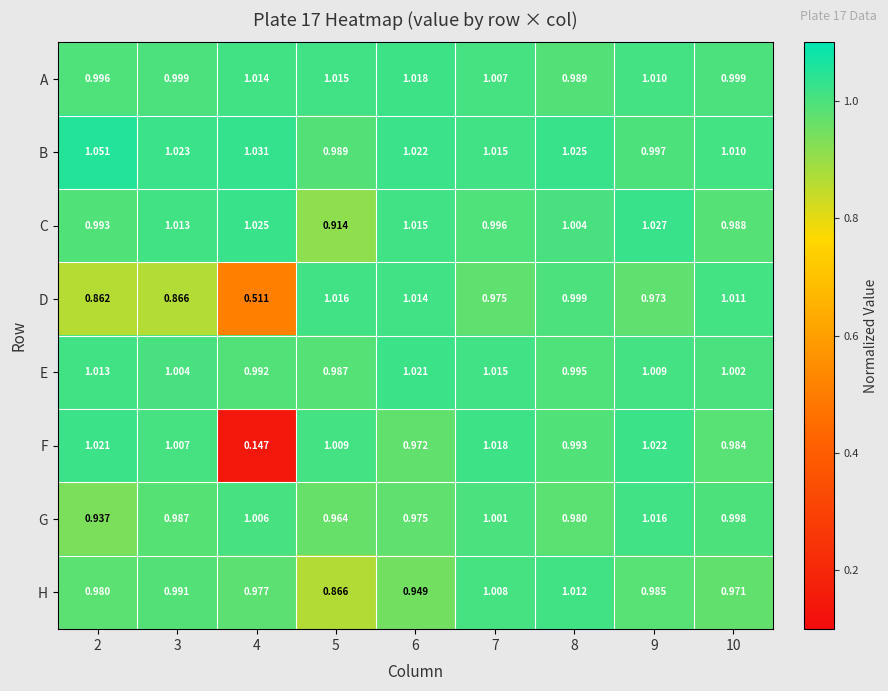

Which series has the largest total across all categories?

B